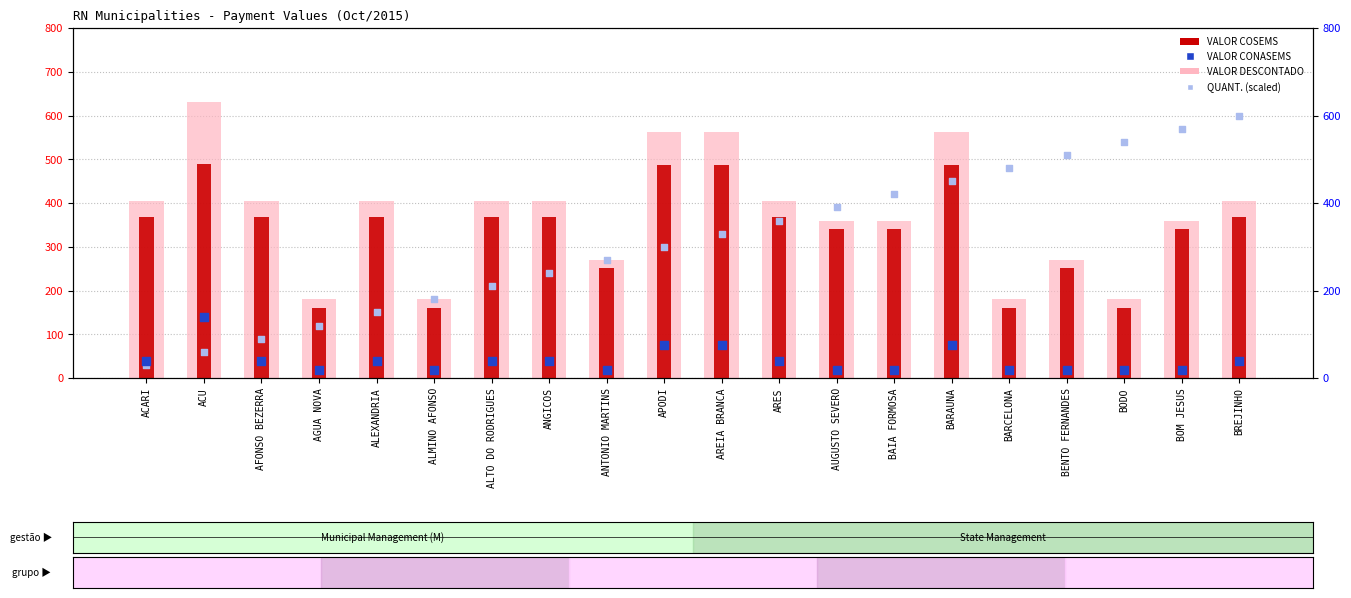

Is the value of QUANT. (scaled) at ACARI greater than the value of VALOR COSEMS at ANGICOS?

No